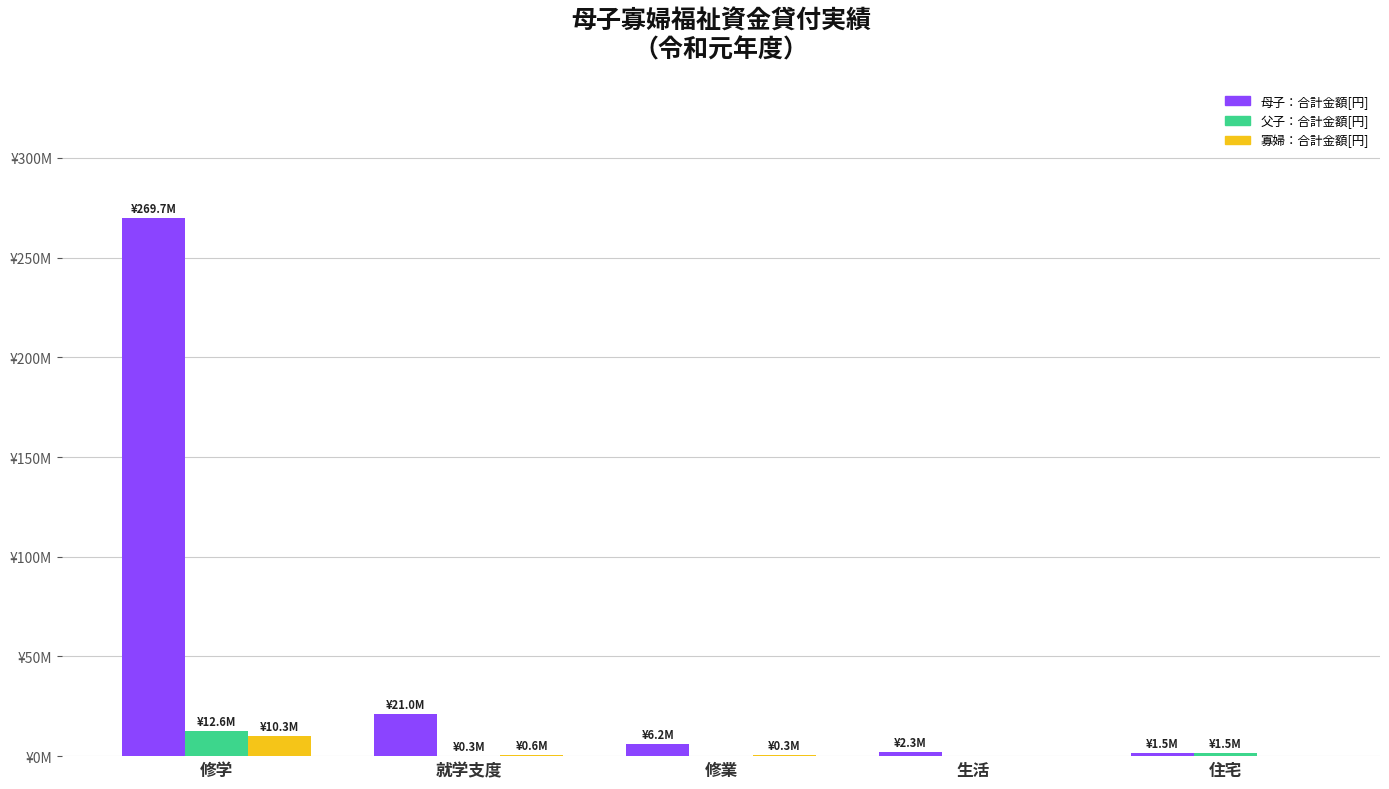

What is the maximum value shown in the chart?

269701560